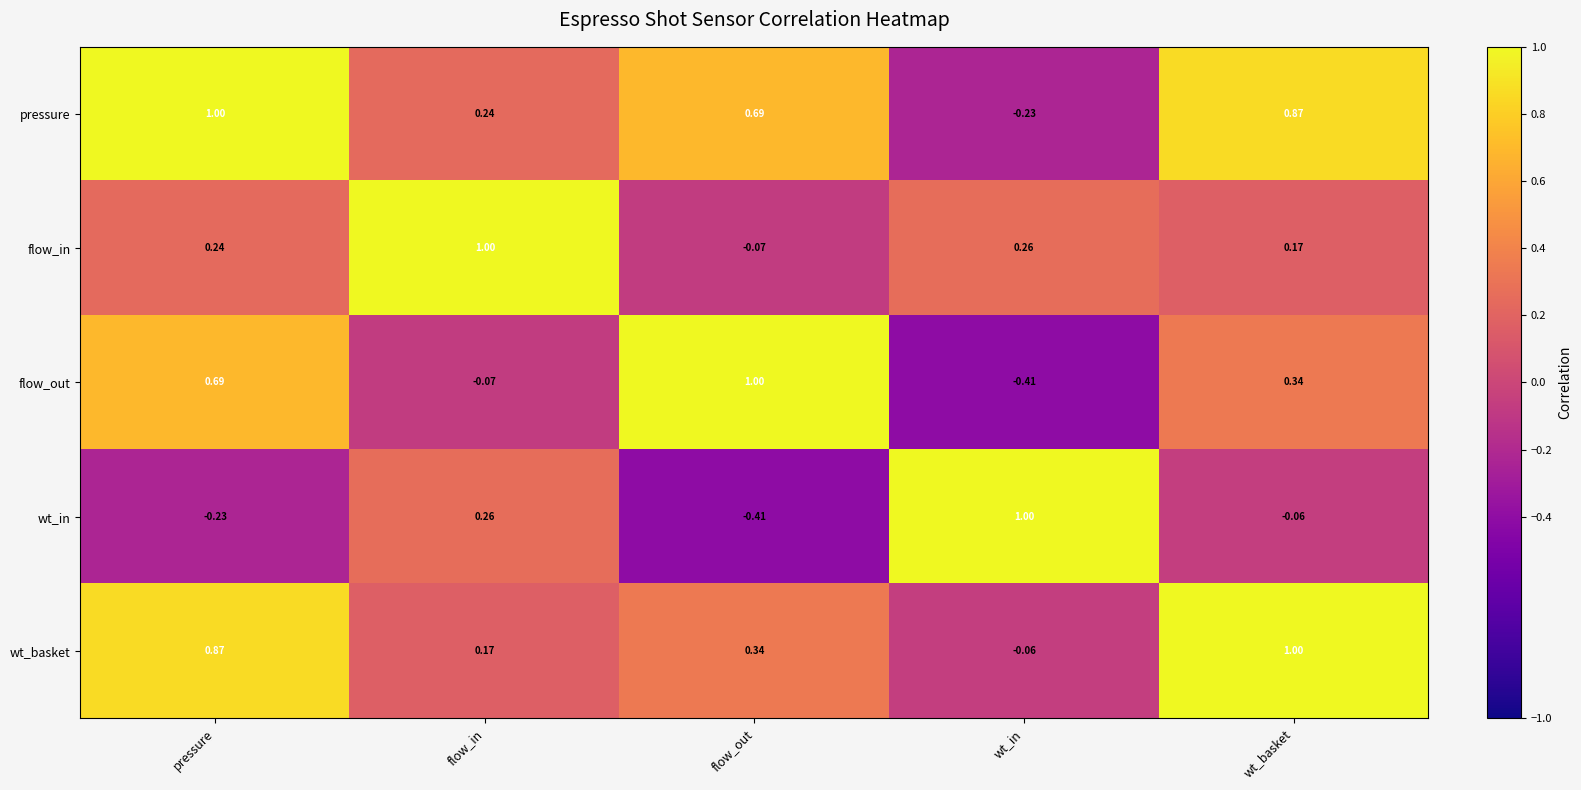

At how many categories does at least one series exceed 0?

5